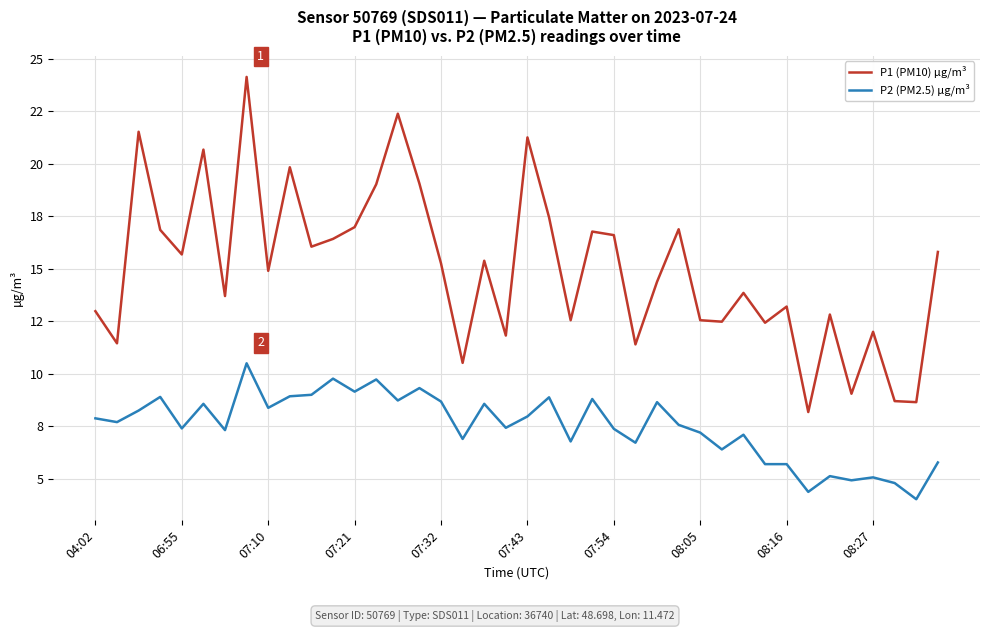

What is the average value of the P1 (PM10) µg/m³ series?

15.0